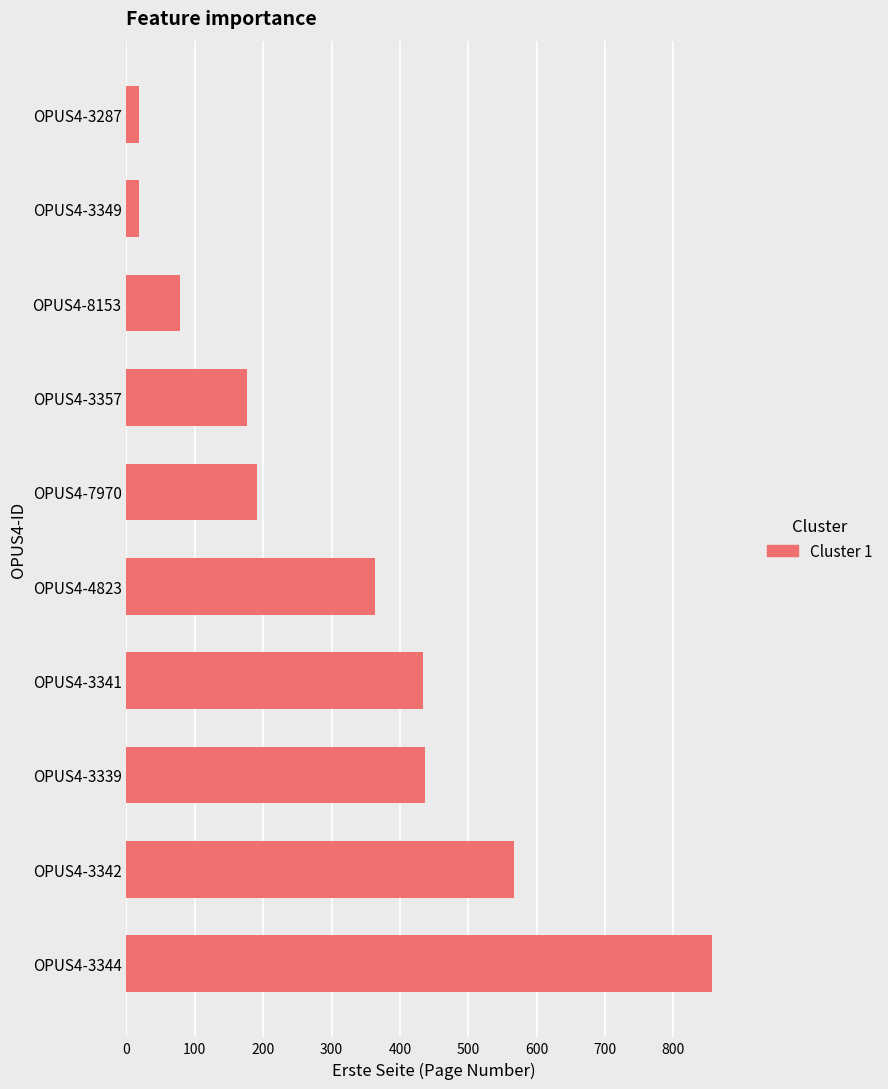

Which has a higher value, OPUS4-3357 or OPUS4-3342?

OPUS4-3342